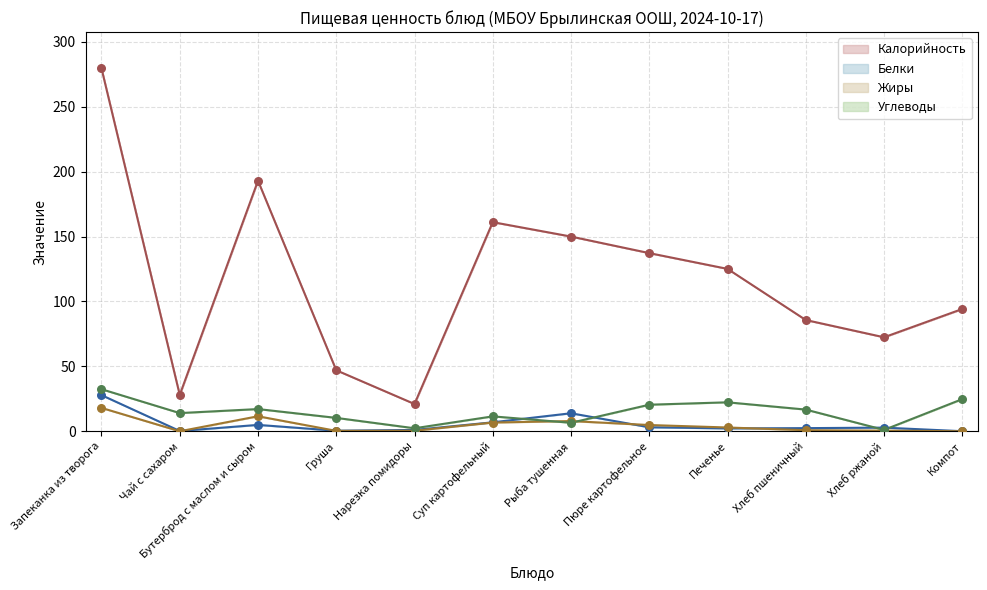

At which category is the sum across all series the highest?

Запеканка из творога